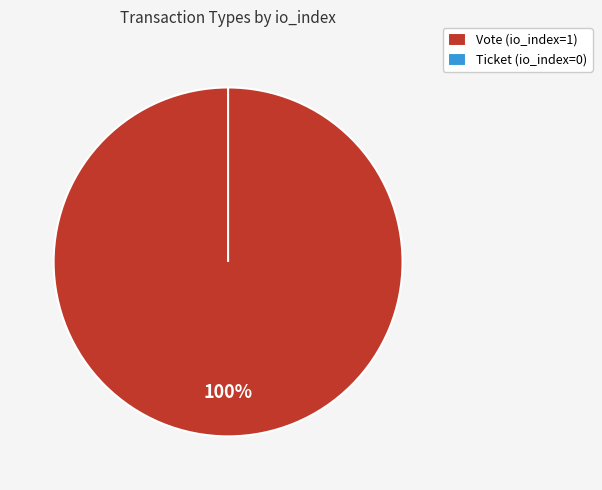

Is Vote the majority of the pie?

Yes